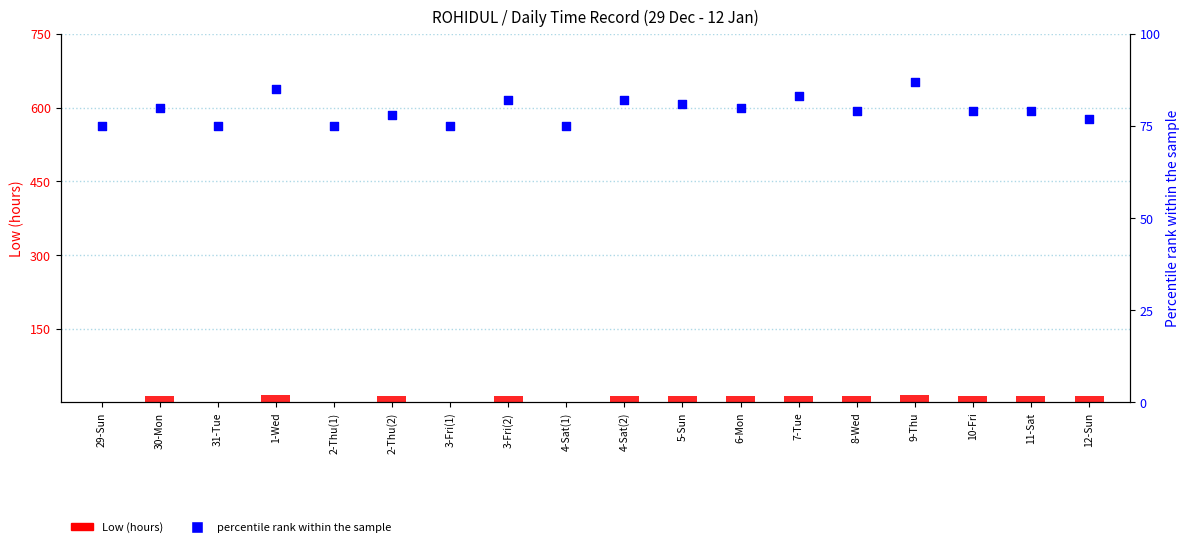

Which series has the largest Y range (max minus min)?

Low (hours)